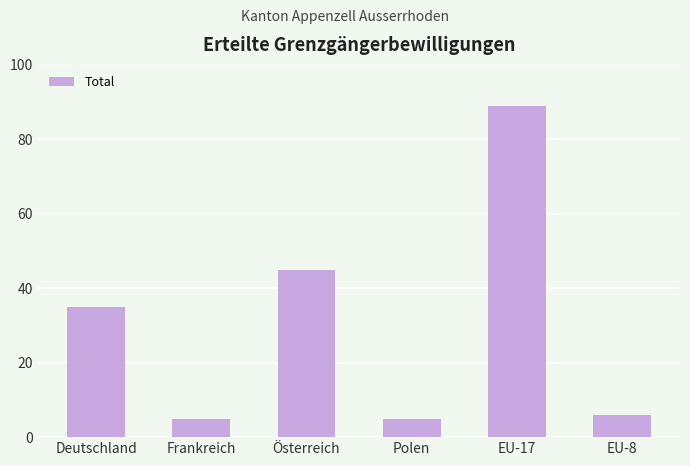

How many bars are there in total?

6